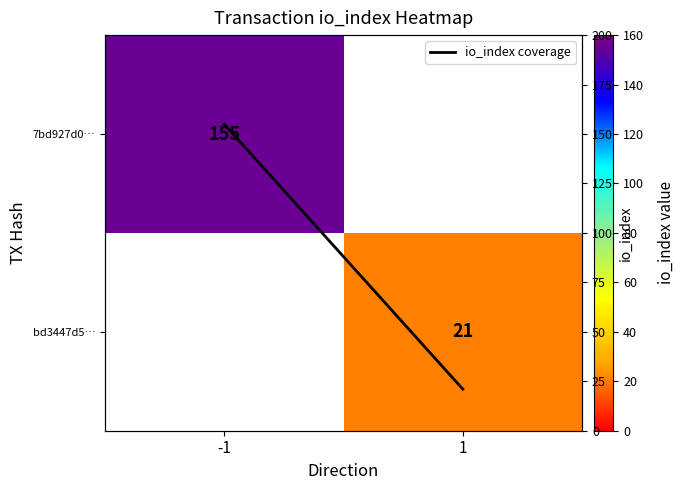

At how many categories does at least one series exceed 73?

1